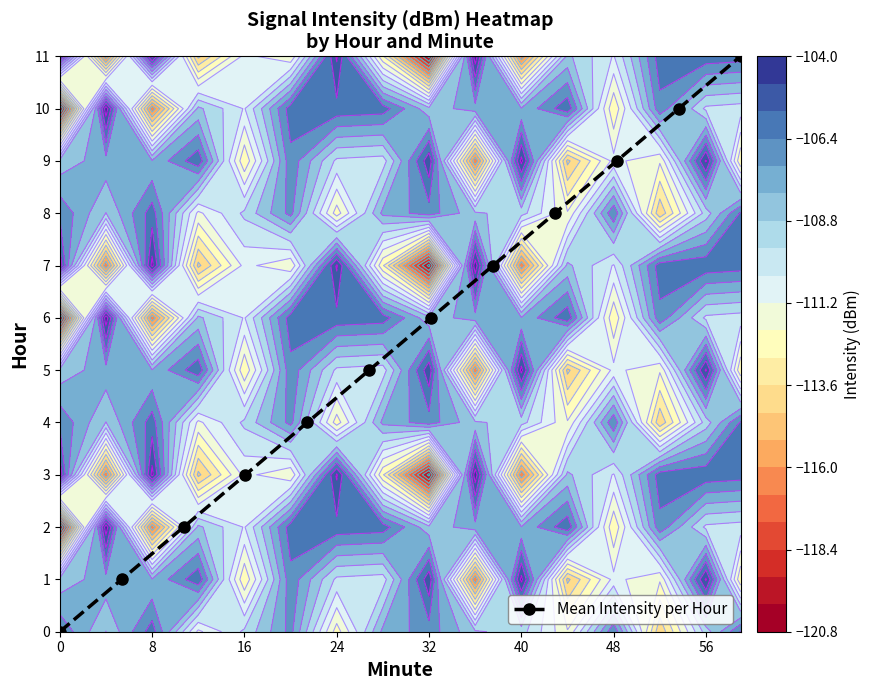

True or false: Mean Intensity per Hour has more than 0 interior local peaks.

False